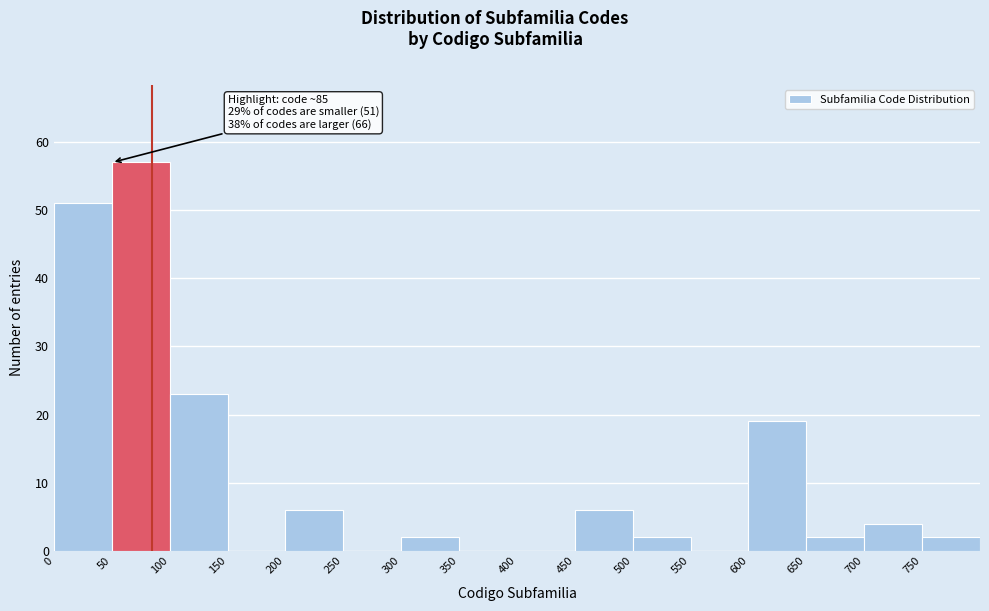

Which range on the x-axis has the tallest bar?

50 to 100